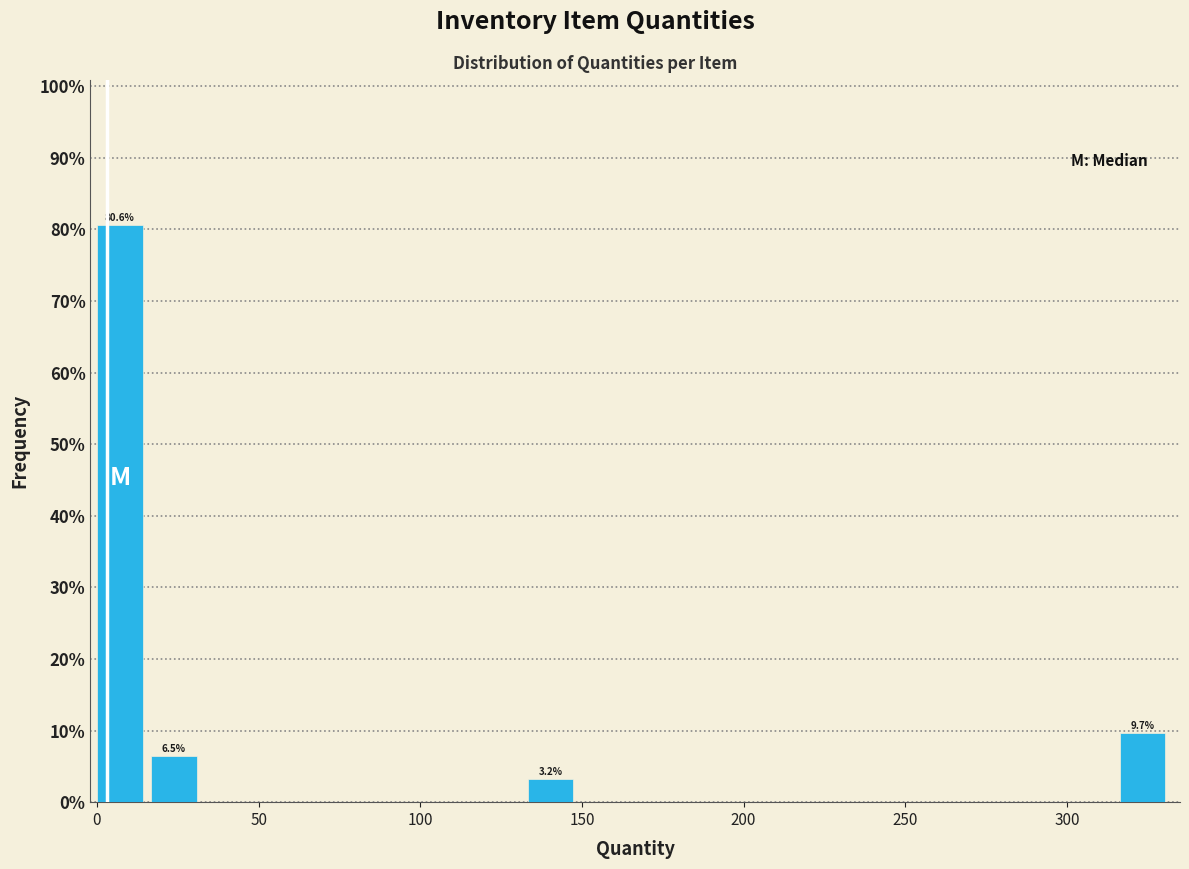

Around what value on the x-axis is the tallest bar? Give the approximate position of its centre, as read against the axis.

5